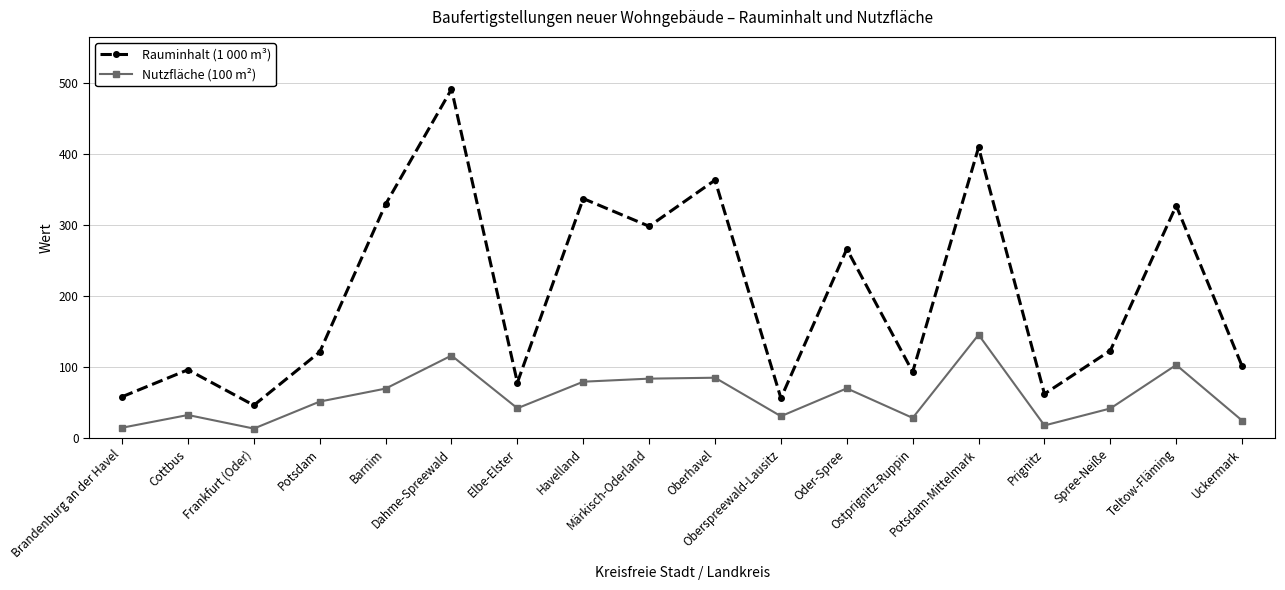

How many categories are shown in the chart?

18